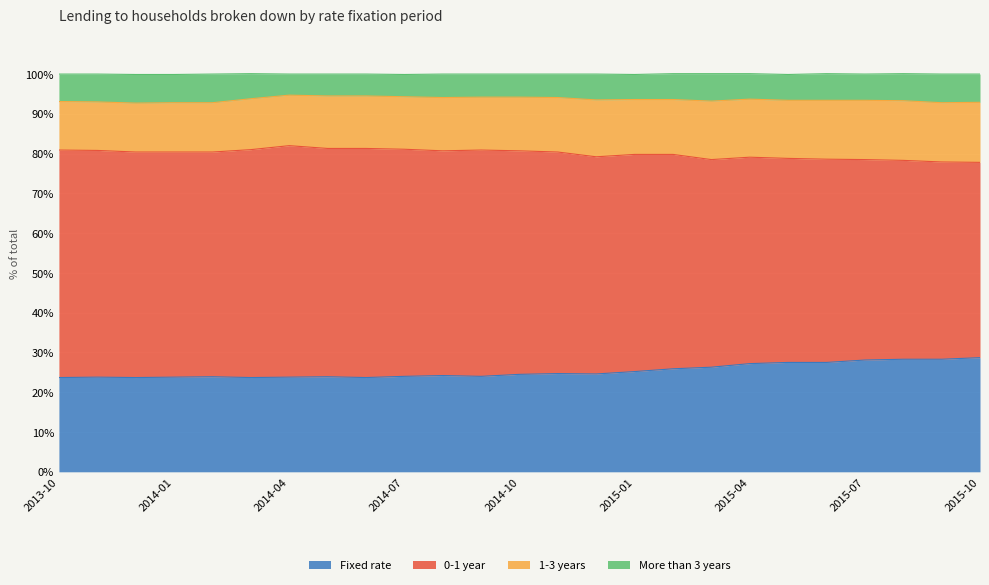

In More than 3 years, how many points are higher than both neighbors (excluding endpoints)?

3